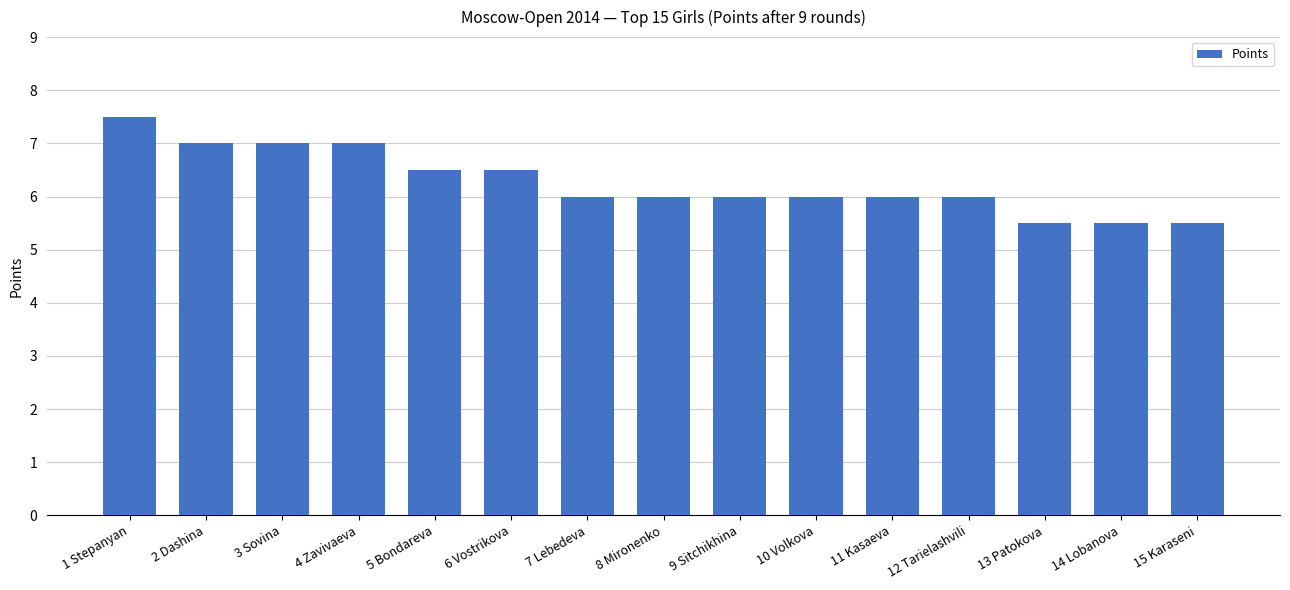

Reading right to left, what are all the values shown in this chart?

5.5	5.5	5.5	6.0	6.0	6.0	6.0	6.0	6.0	6.5	6.5	7.0	7.0	7.0	7.5